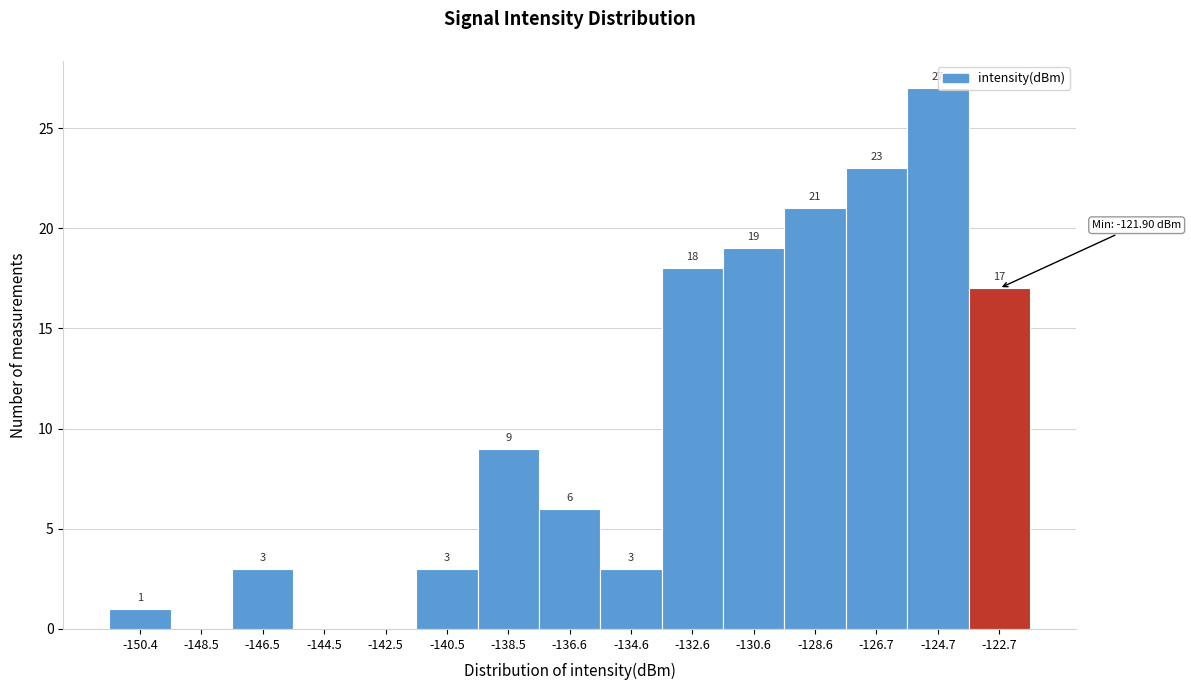

Which range on the x-axis has the tallest bar?

-125.6 to -123.6